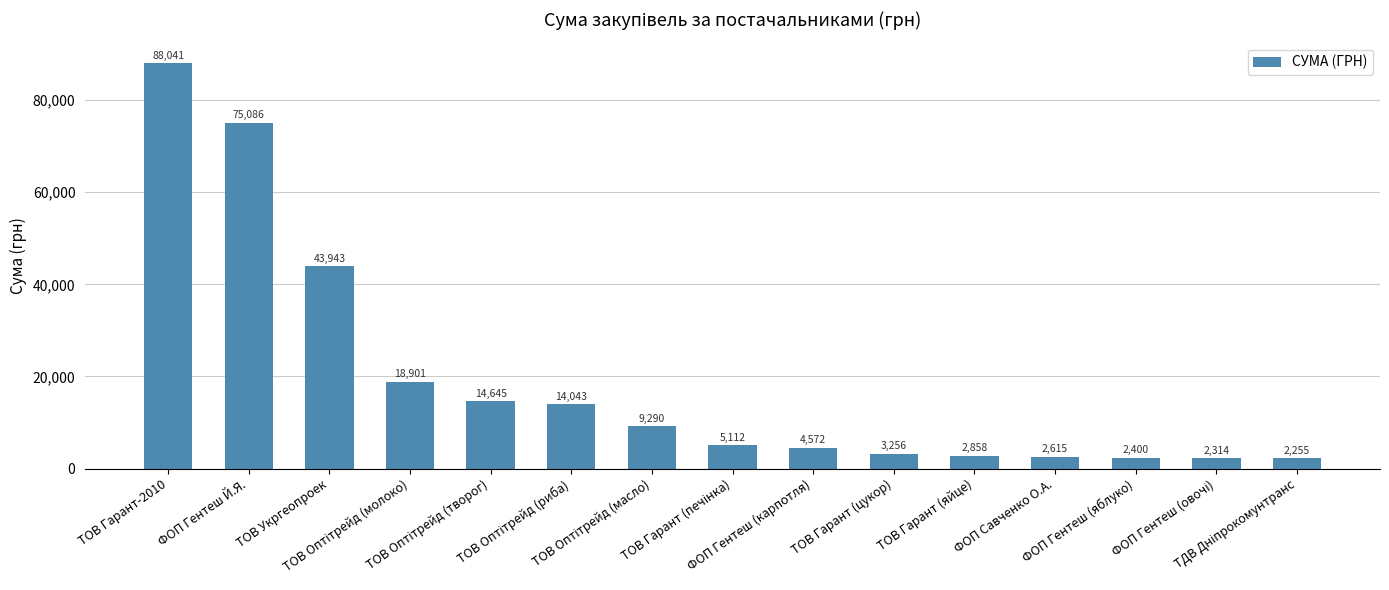

What is the minimum value shown in the chart?

2255.2